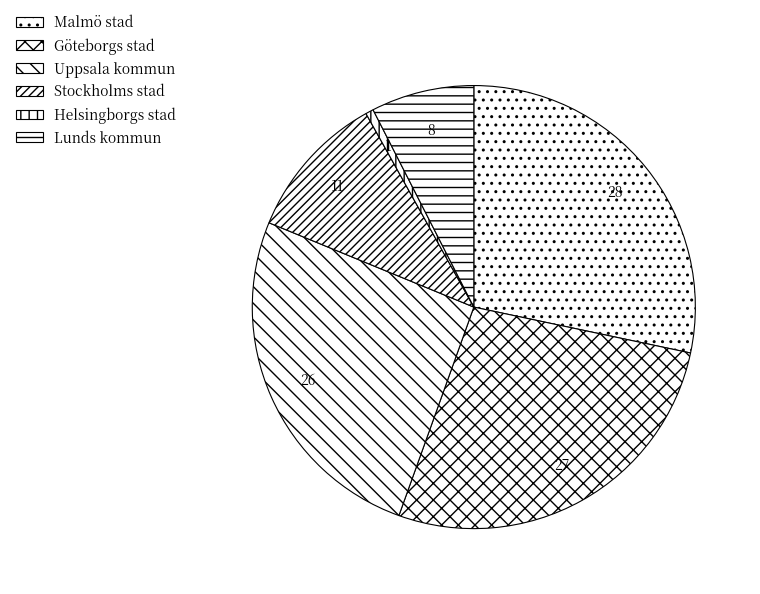

Which slice is the smallest?

Helsingborgs stad